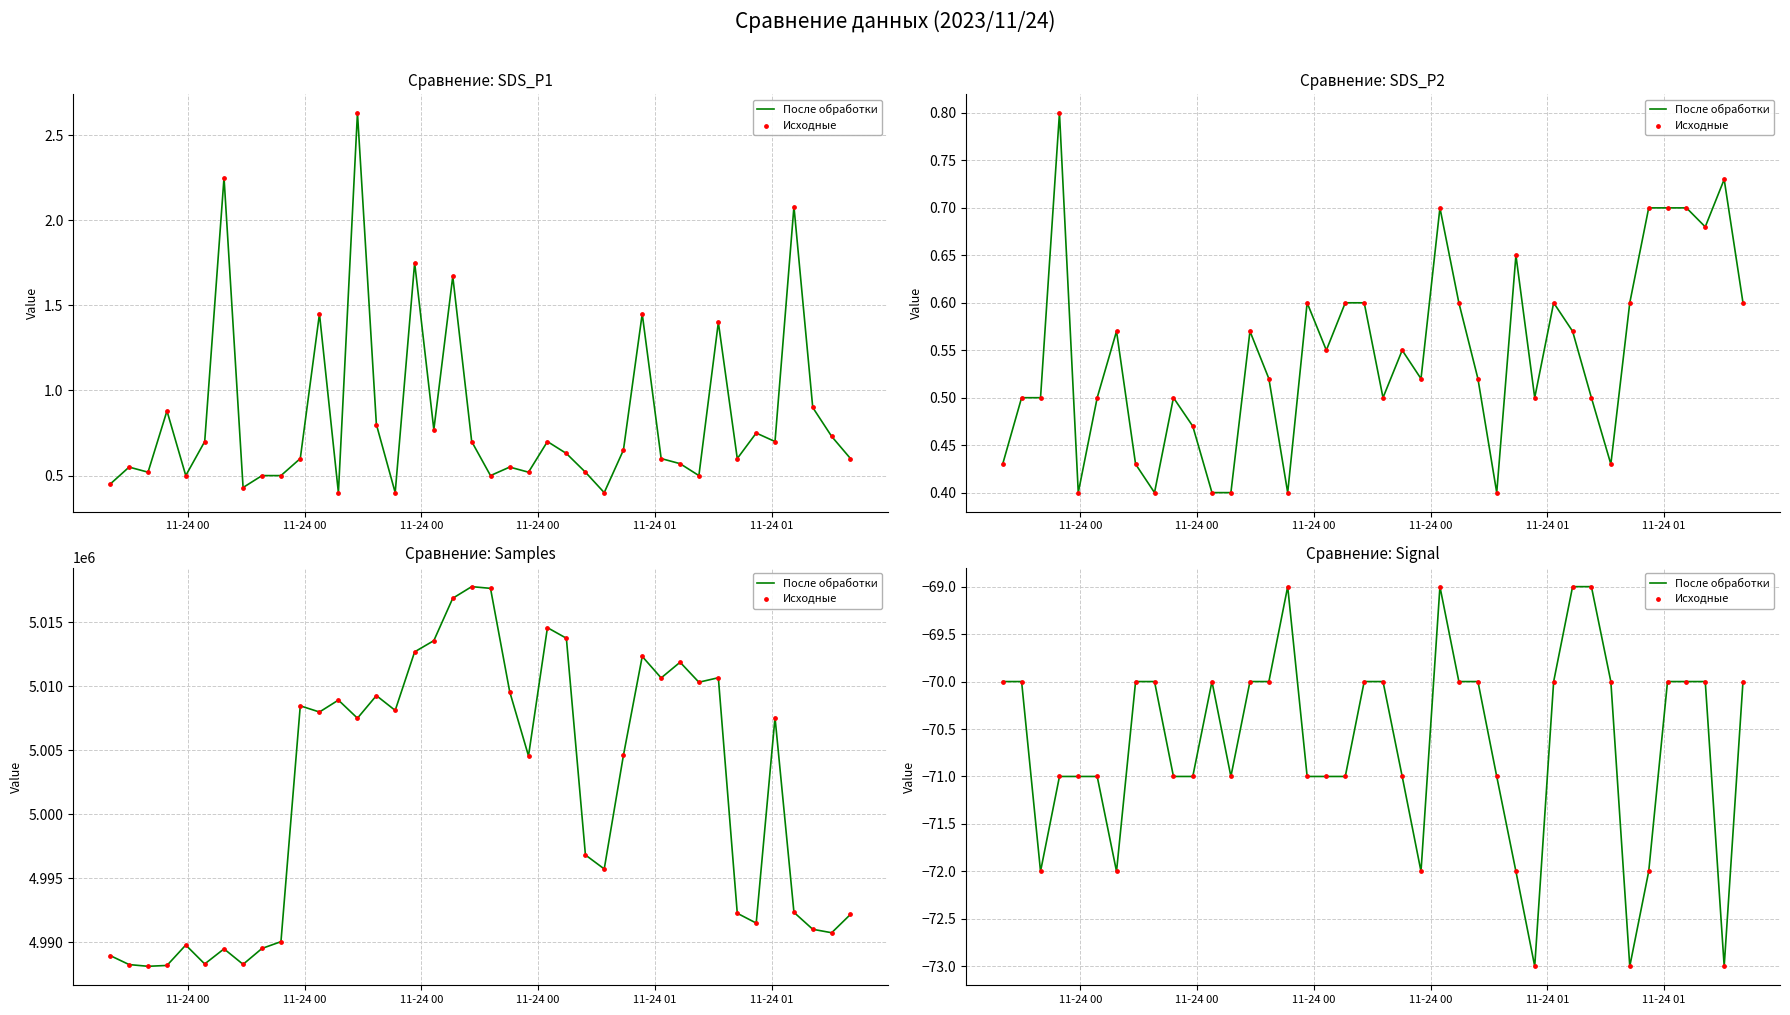

Is the value of После обработки at 9 greater than the value of Исходные at 6?

Yes